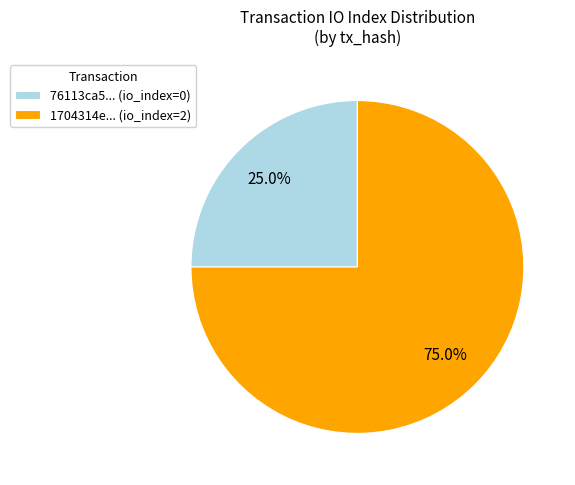

How many segments does this pie chart have?

2